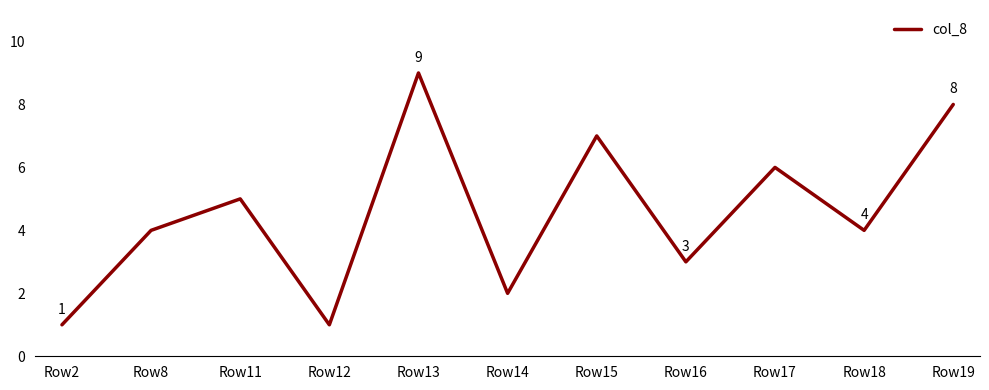

How many lines are shown in the chart?

1